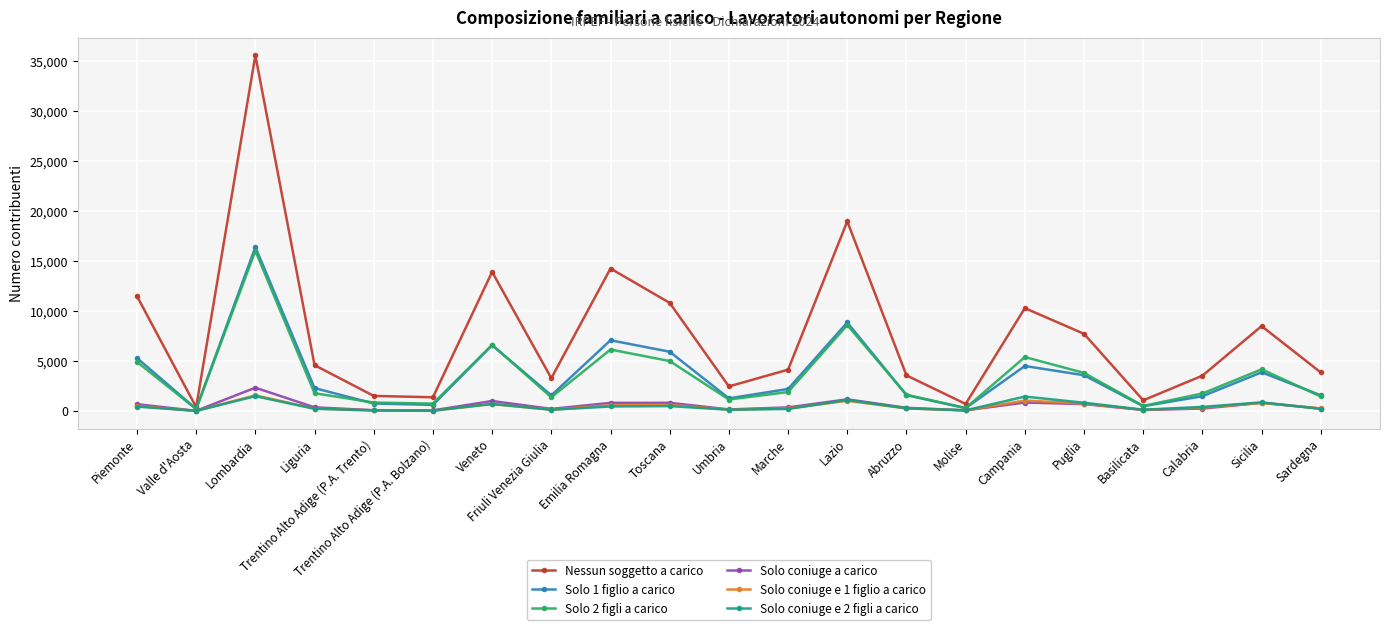

True or false: Solo coniuge e 2 figli a carico and Solo coniuge a carico cross at least once.

True